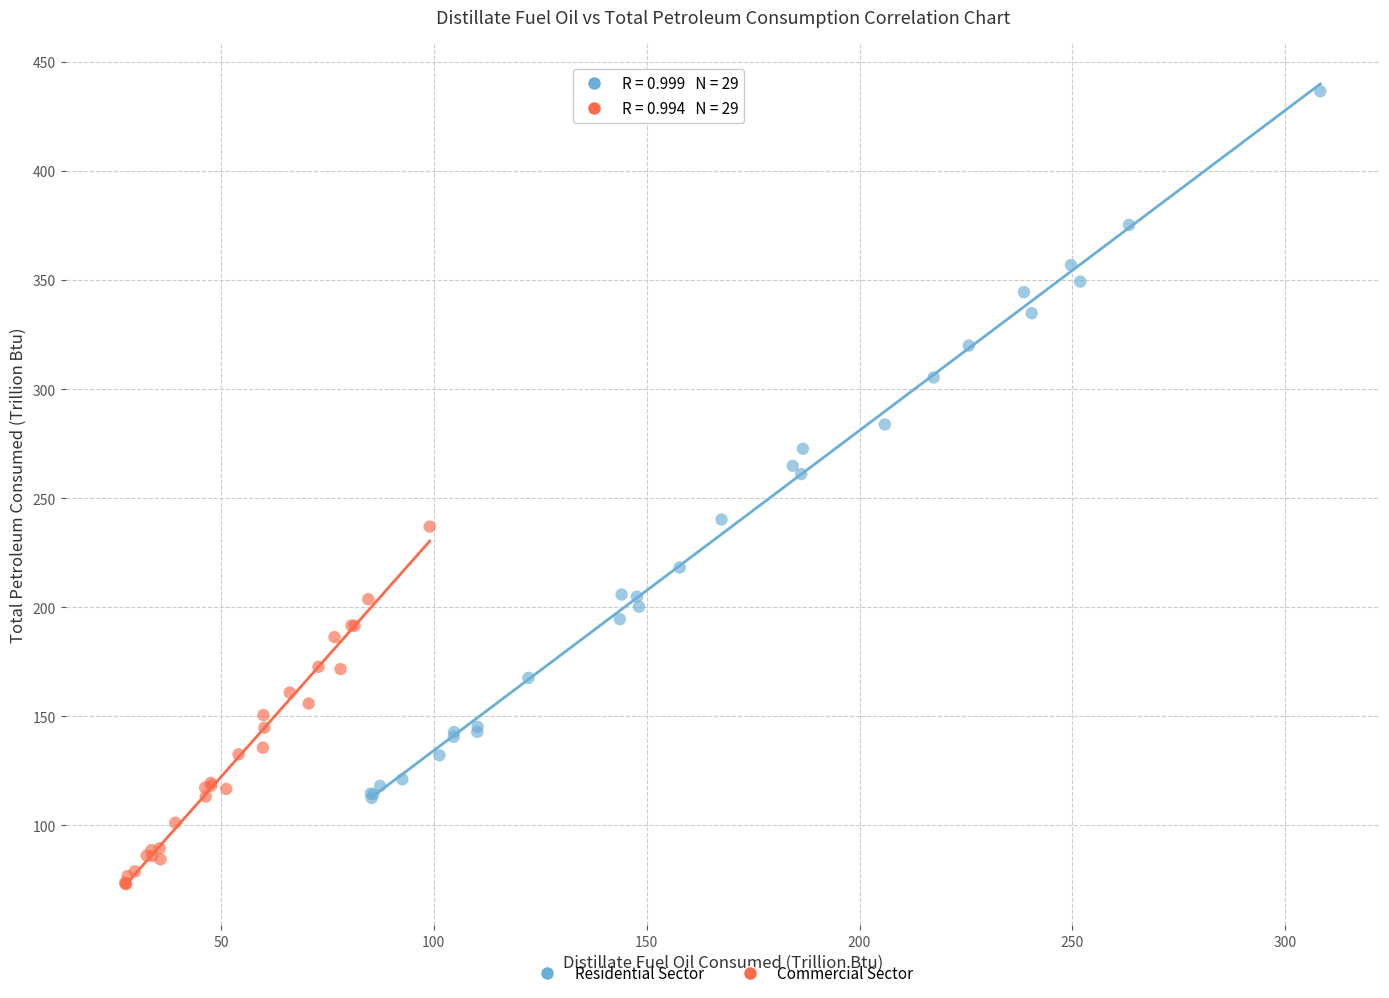

Which series contains the highest Y value?

Residential Sector